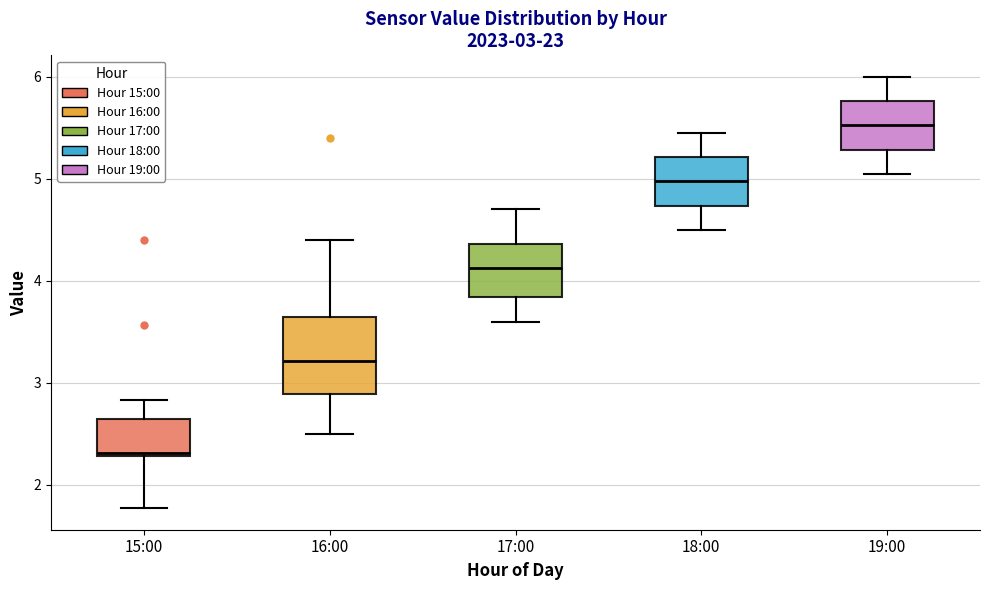

Which box's median line is the lowest?

15:00